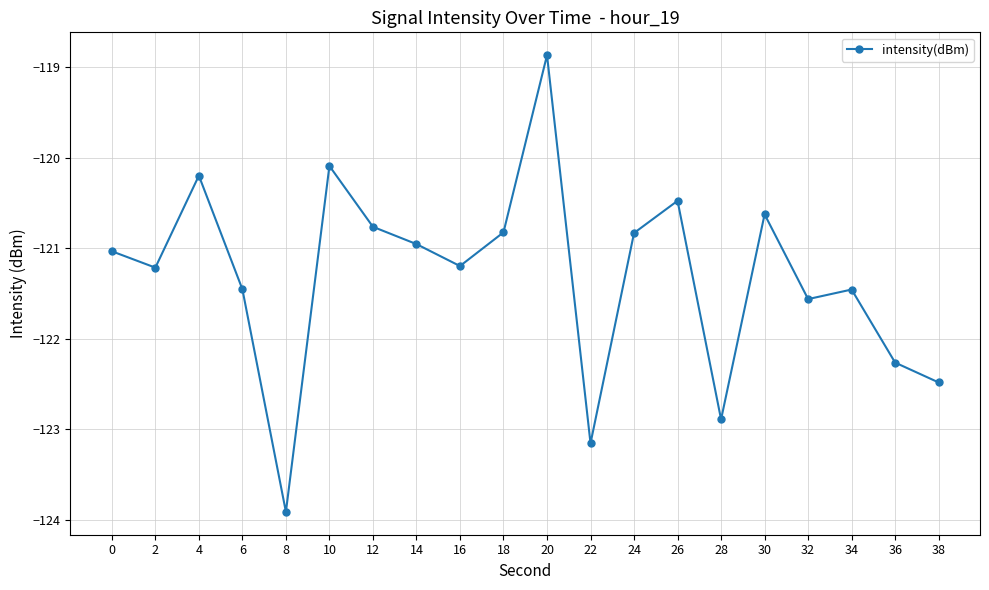

Between 12 and 38, which is larger?

12